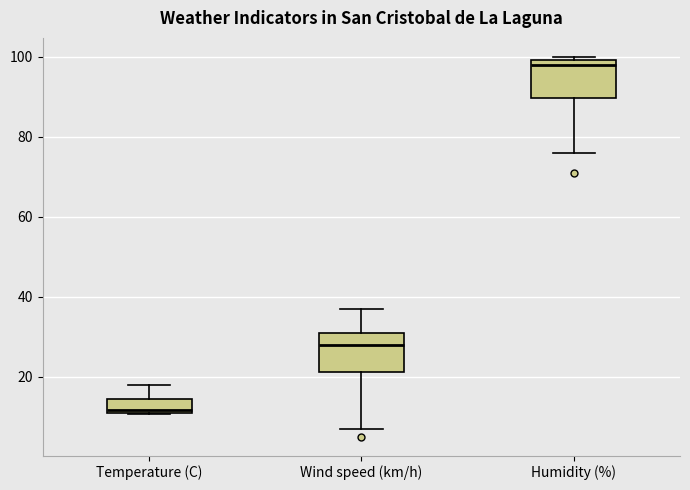

Which box's median line is the lowest?

Temperature (C)